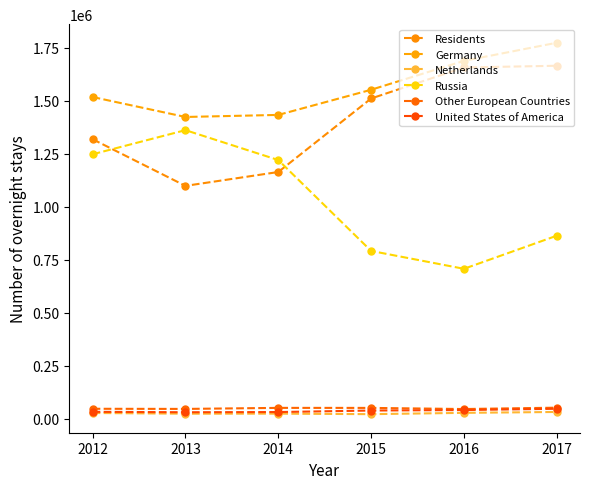

What is the value of the United States of America point at the 4th from the left?

38257